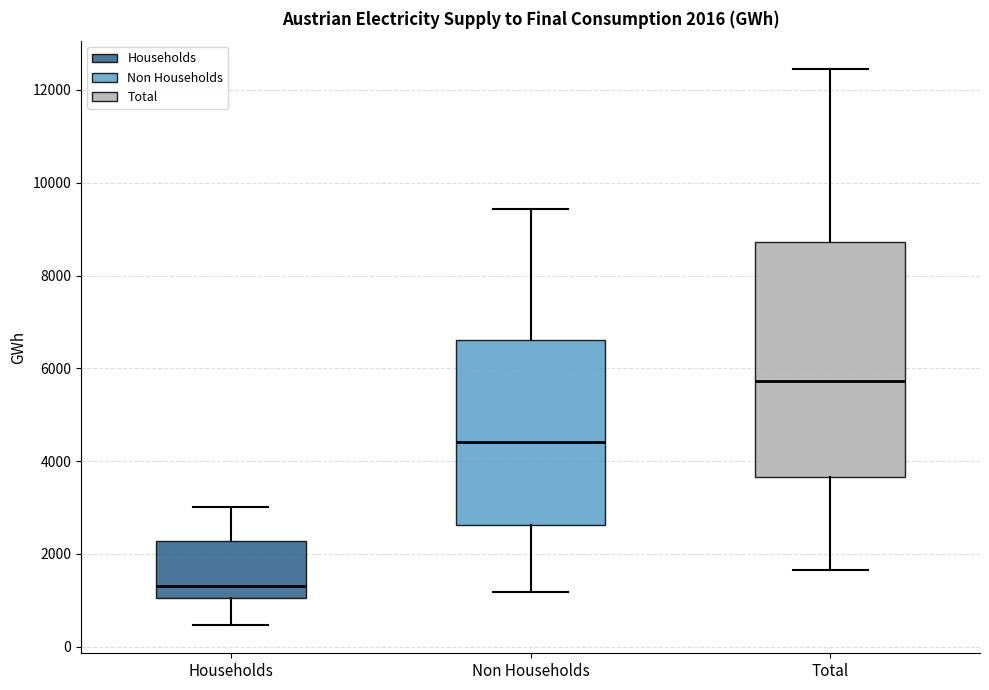

Comparing the boxes themselves (not the whiskers), which one is the tallest?

Total